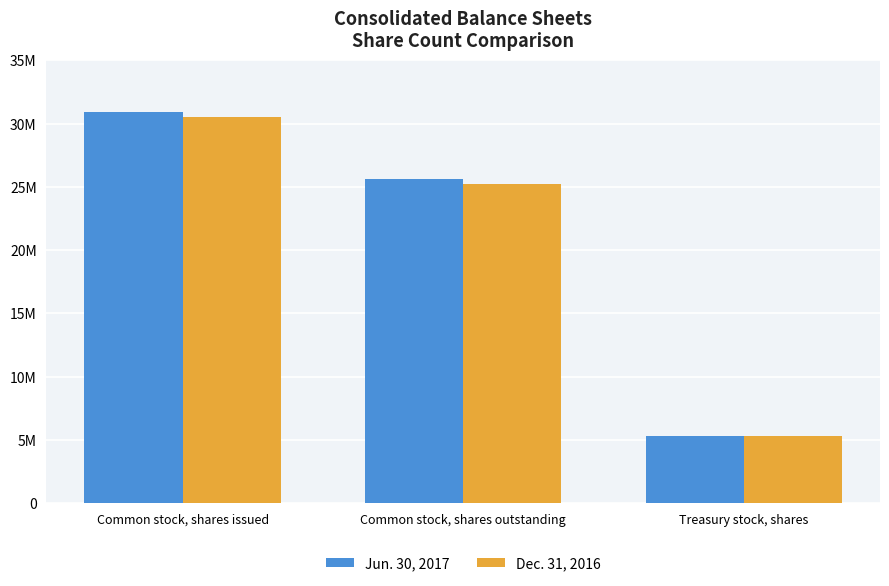

What value does the Dec. 31, 2016 series have at Treasury stock, shares, to the nearest 100?

5319400